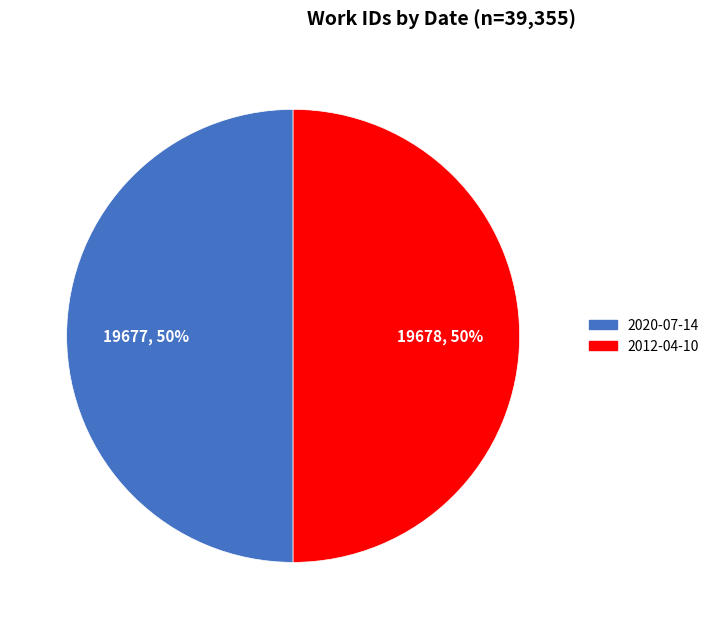

Approximately how many times larger is the value at 2020-07-14 compared to 2012-04-10?

1.0